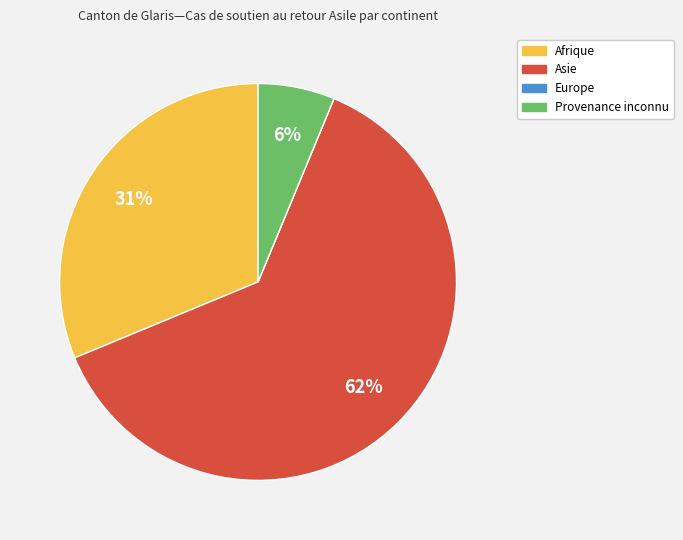

To the nearest percent, what is the average slice percentage?

25%